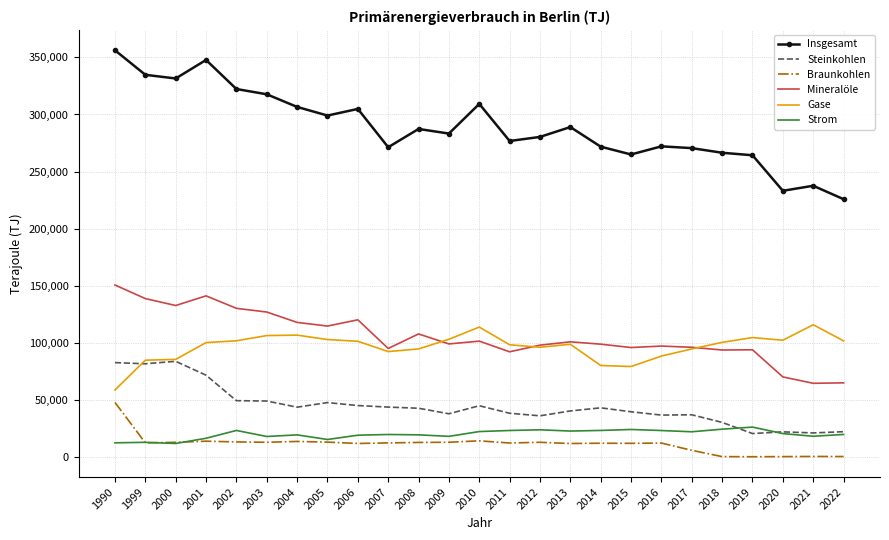

The value of Insgesamt at 2021 is 237626.0. True or false?

True